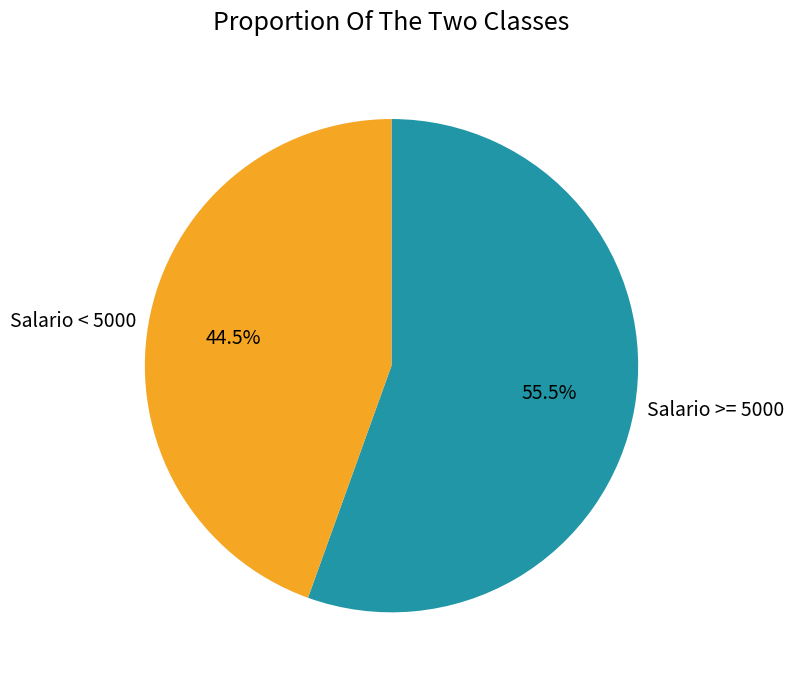

Combined, do Salario < 5000 and Salario >= 5000 account for over 50%?

Yes